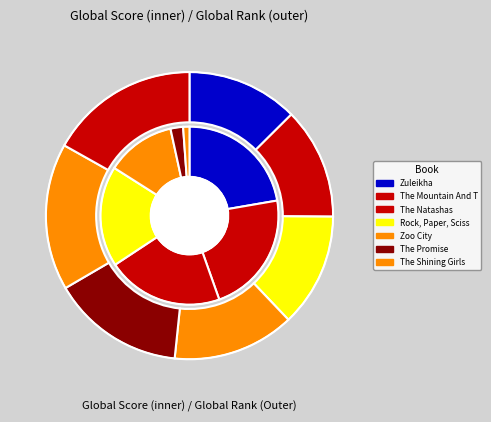

To the nearest percent, what is the difference between the Rock, Paper, Scissors and The Shining Girls slice percentages?

17%